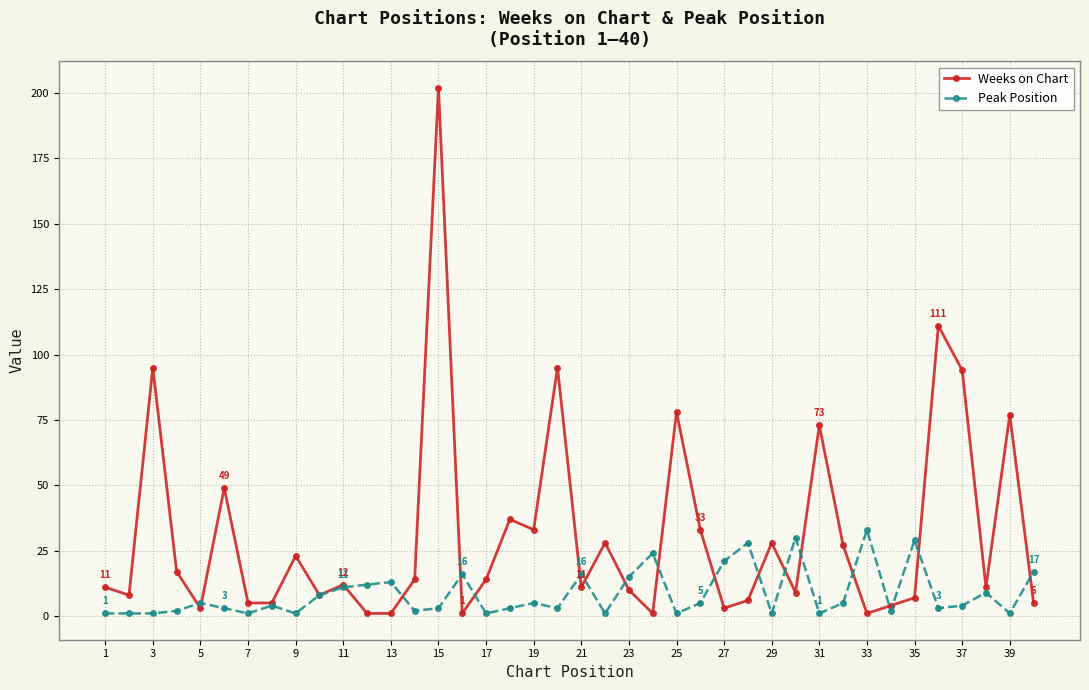

What is the value of the Peak Position point at the 15th from the left?

3